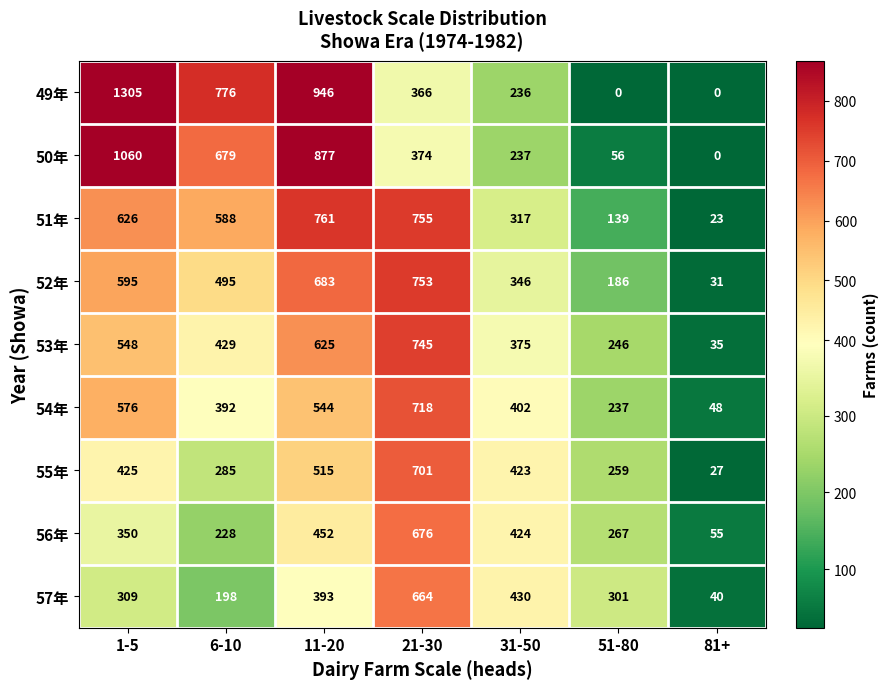

Is it true that 55年 equals 27 at 81+?

True